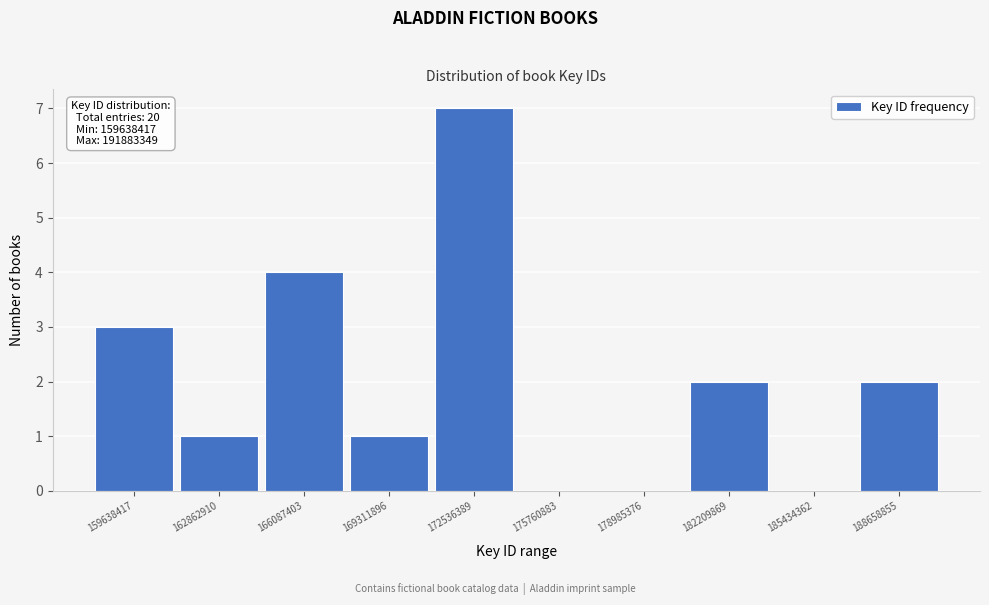

Reading left to right, transcribe all the data shown in this chart.

159638417=3	162862910=1	166087403=4	169311896=1	172536389=7	175760883=0	178985376=0	182209869=2	185434362=0	188658855=2